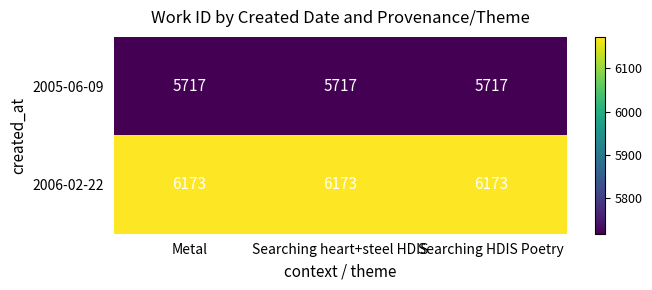

True or false: 2005-06-09 has a value of 8170 at Searching heart+steel HDIS.

False